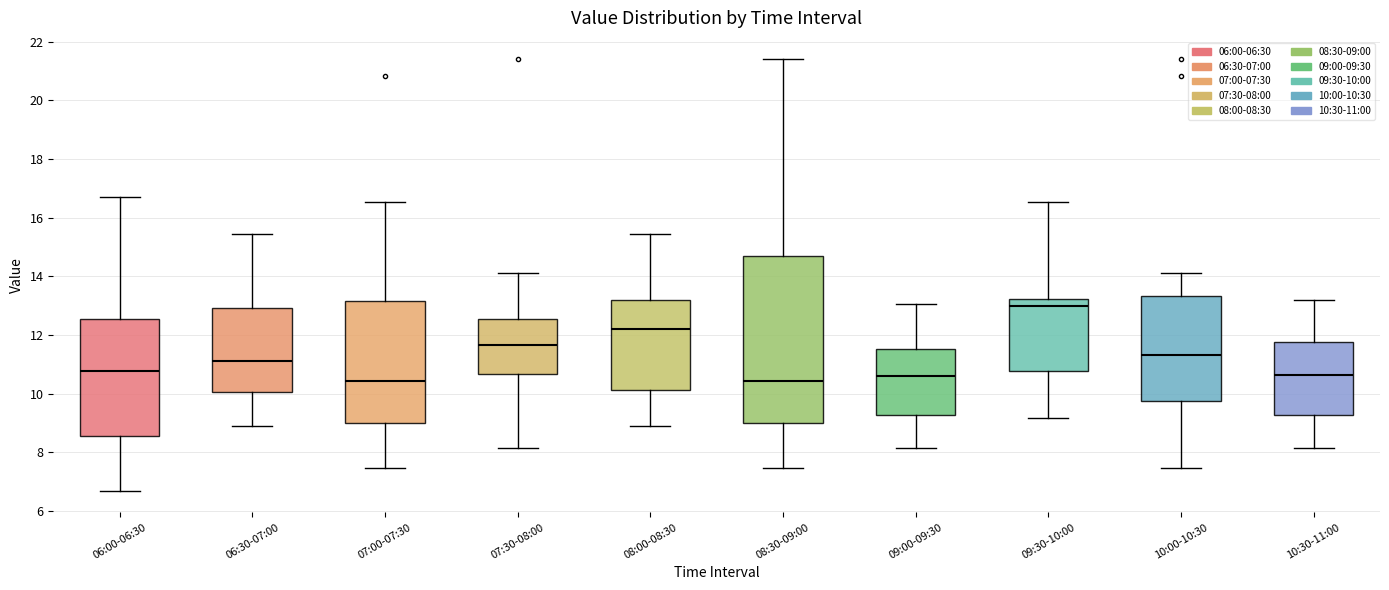

Reading left to right, read every box against the y-axis: the position of its median line, the range the box covers, and the ends of its whiskers. The values are not printed on the chart, so give them approximately, as read against the axis.

06:00-06:30: median 10.8, box 8.6 to 12.6, whiskers 6.6 to 16.8
06:30-07:00: median 11.2, box 10.0 to 13.0, whiskers 8.8 to 15.4
07:00-07:30: median 10.4, box 9.0 to 13.2, whiskers 7.4 to 16.6
07:30-08:00: median 11.6, box 10.6 to 12.6, whiskers 8.2 to 14.2
08:00-08:30: median 12.2, box 10.2 to 13.2, whiskers 8.8 to 15.4
08:30-09:00: median 10.4, box 9.0 to 14.8, whiskers 7.4 to 21.4
09:00-09:30: median 10.6, box 9.2 to 11.6, whiskers 8.2 to 13.0
09:30-10:00: median 13.0, box 10.8 to 13.2, whiskers 9.2 to 16.6
10:00-10:30: median 11.4, box 9.8 to 13.4, whiskers 7.4 to 14.2
10:30-11:00: median 10.6, box 9.2 to 11.8, whiskers 8.2 to 13.2